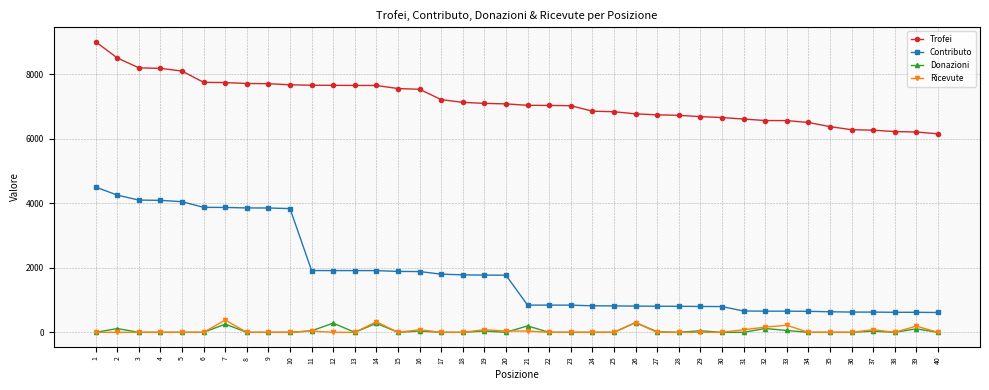

The value of Ricevute at 13 is 0. True or false?

True